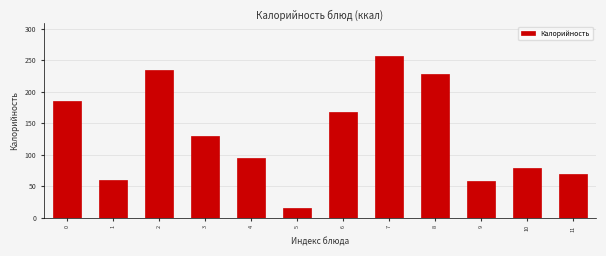

Reading left to right, transcribe all the data shown in this chart.

0=185.9	1=60.0	2=234.0	3=129.0	4=94.0	5=14.4	6=167.0	7=257.4	8=228.0	9=58.0	10=78.6	11=69.6